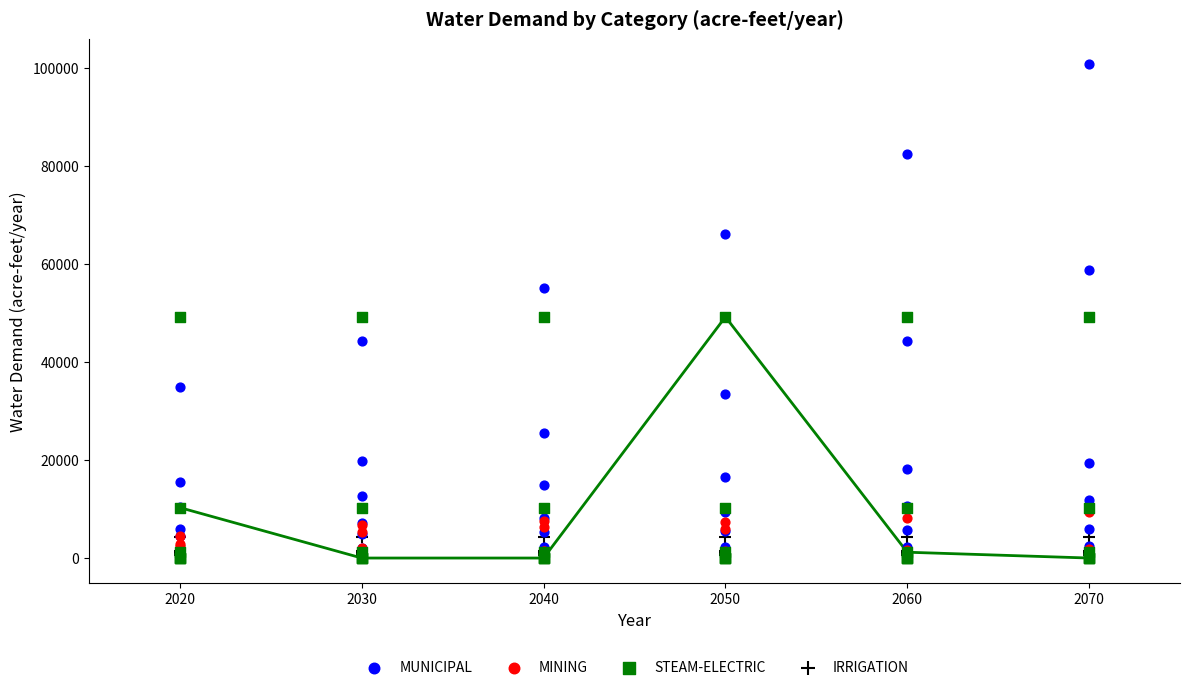

What are all the series names shown in the legend?

MUNICIPAL, MINING, STEAM-ELECTRIC, IRRIGATION